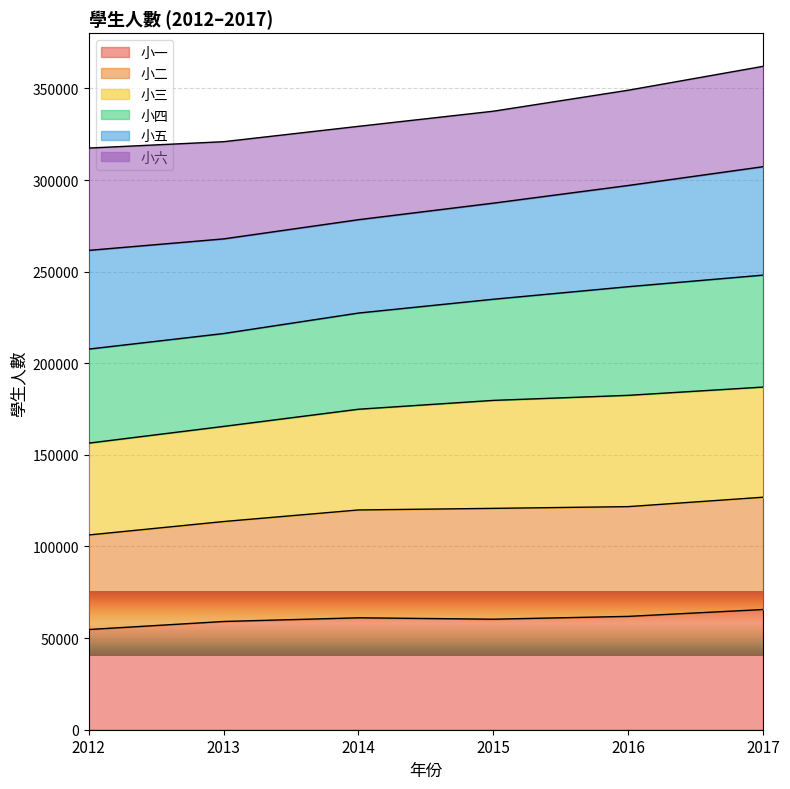

Which series has the widest spread of values?

小四